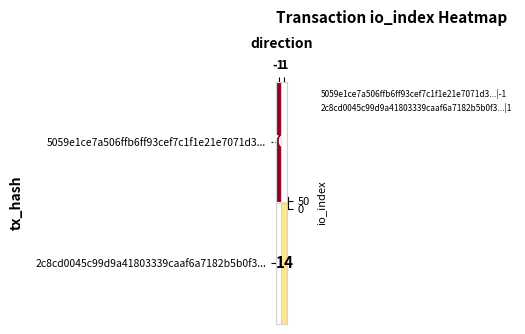

Rank the series by their average value, from highest to lowest.

5059e1ce7a506ffb6ff93cef7c1f1e21e7071d3..., 2c8cd0045c99d9a41803339caaf6a7182b5b0f3...